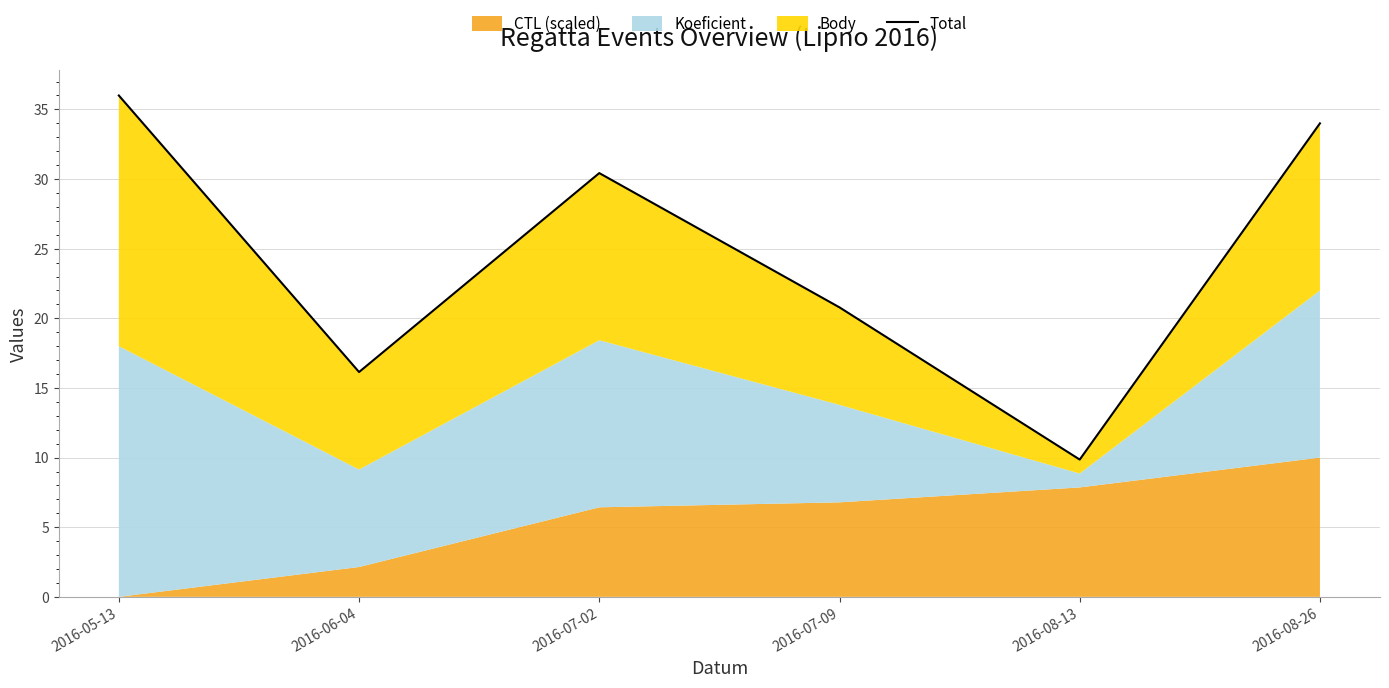

The value at 2016-07-02 is 30.4. True or false?

True